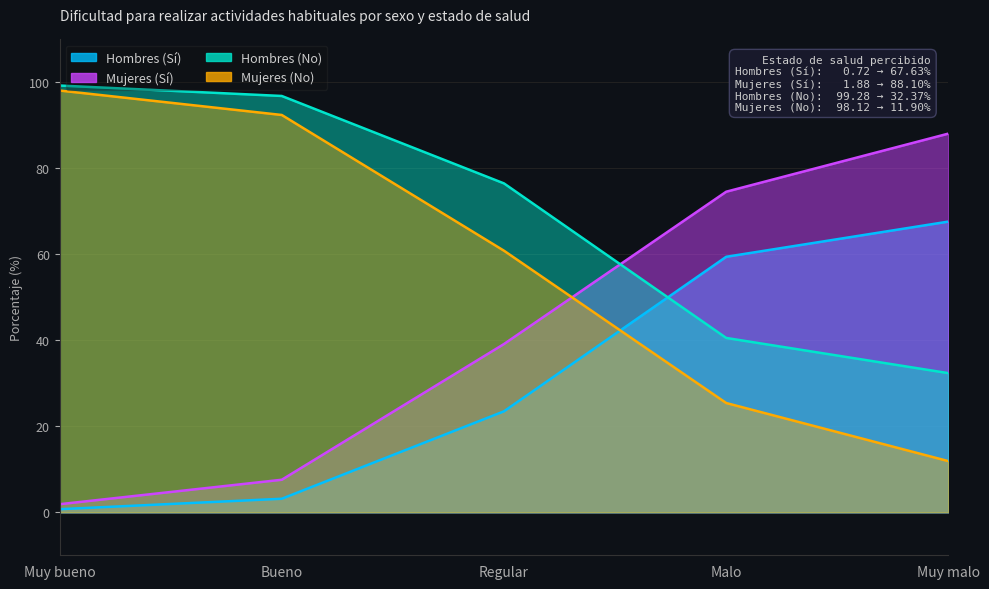

True or false: Hombres (Sí) has more than 1 interior local peaks.

False